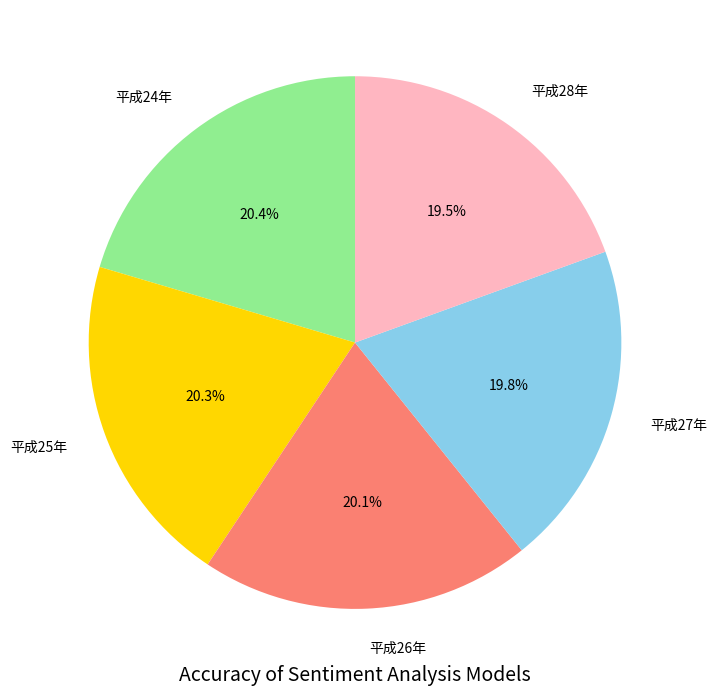

Which has a higher value, 平成26年 or 平成28年?

平成26年